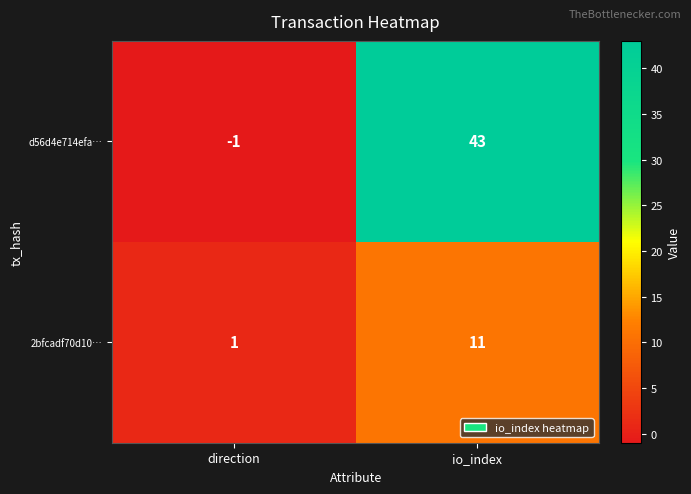

Is it true that d56d4e714efa… equals 15 at io_index?

False